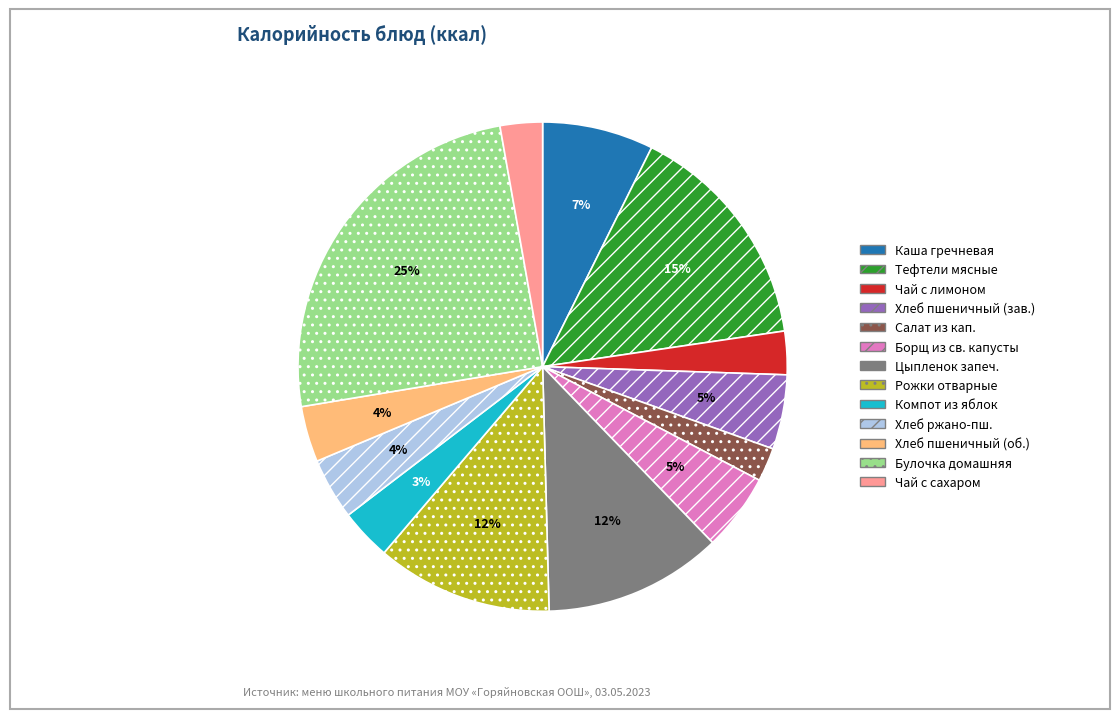

Which category has the biggest portion of the pie?

Булочка домашняя